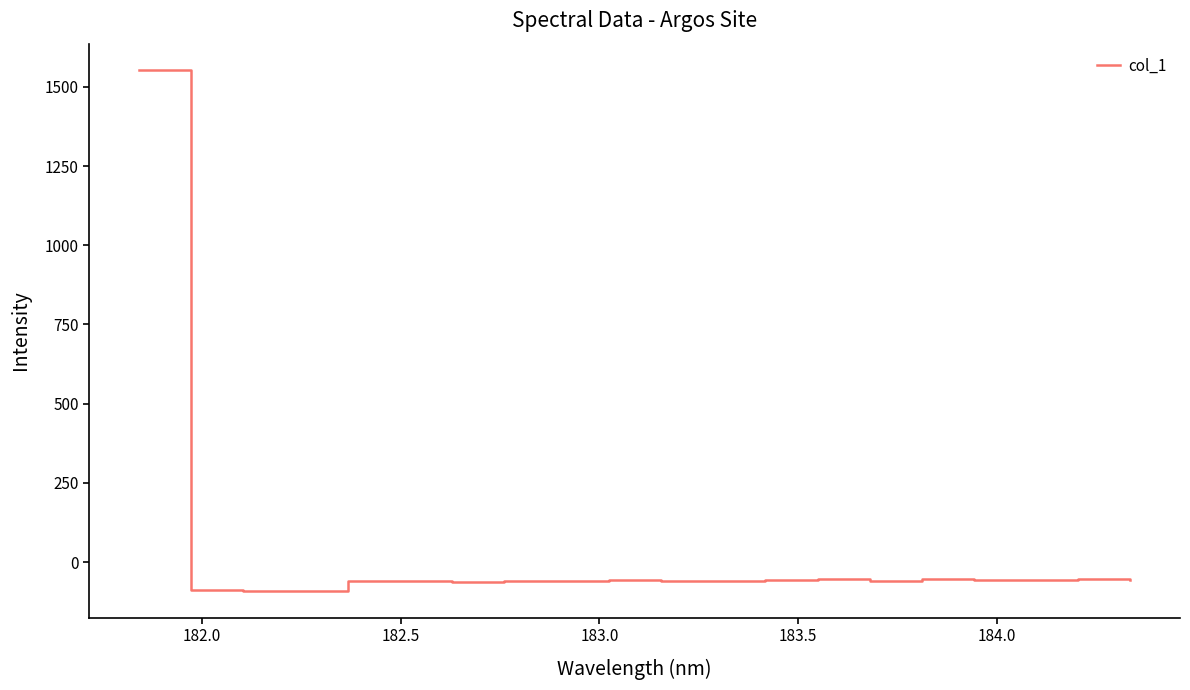

What is the greatest value displayed?

1553.9